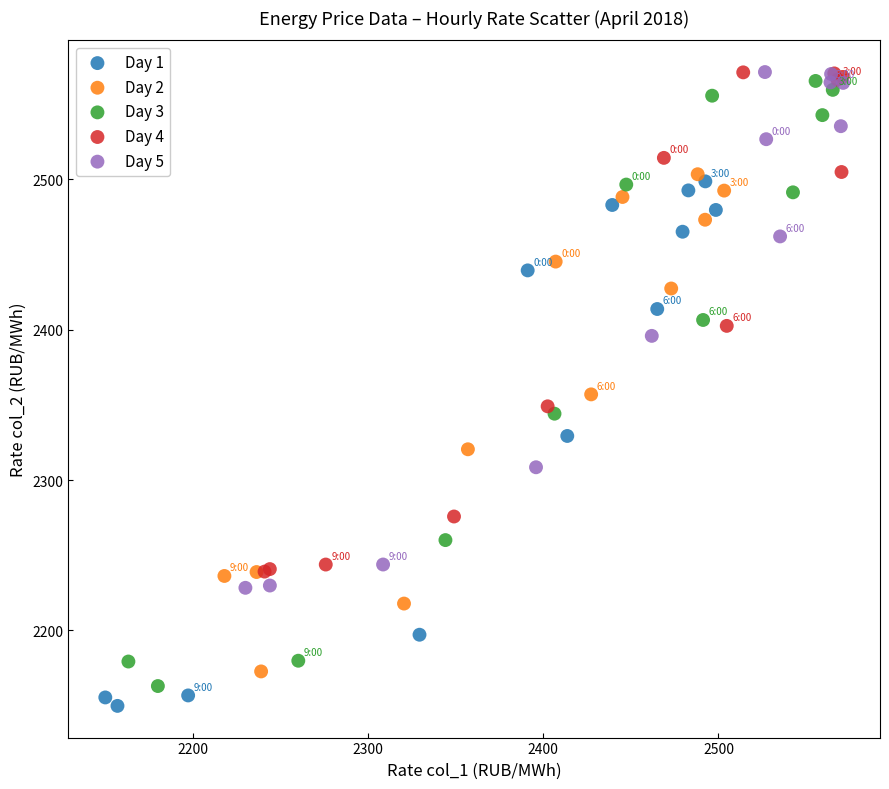

Which series has the widest spread of Y values?

Day 3